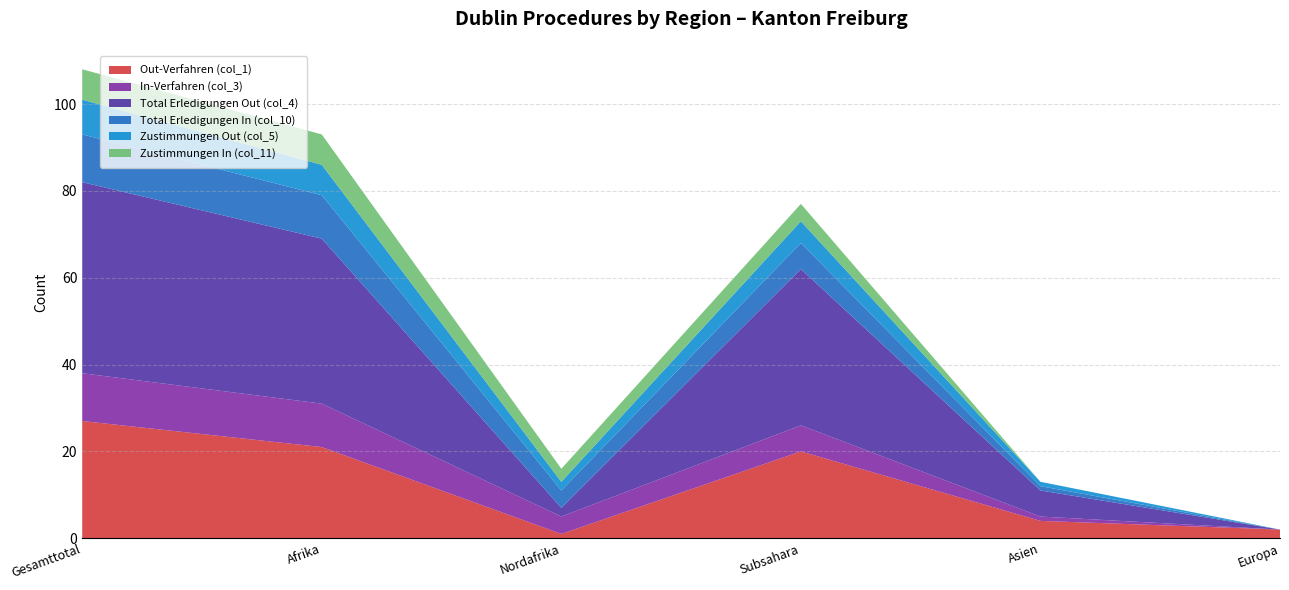

Reading left to right, what are all the values shown in this chart?

Out-Verfahren (col_1): 27	21	1	20	4	2
In-Verfahren (col_3): 11	10	4	6	1	0
Total Erledigungen Out (col_4): 44	38	2	36	6	0
Total Erledigungen In (col_10): 11	10	4	6	1	0
Zustimmungen Out (col_5): 8	7	2	5	1	0
Zustimmungen In (col_11): 7	7	3	4	0	0